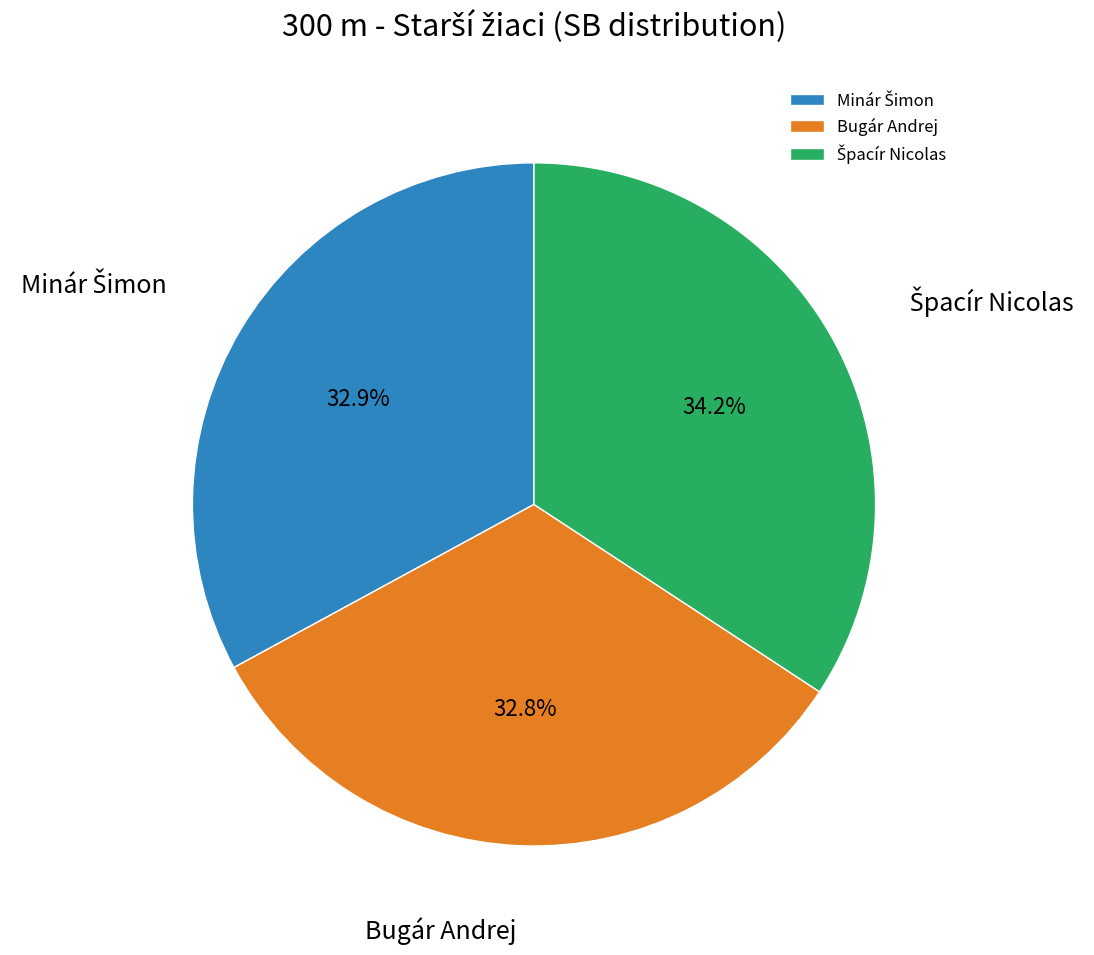

Is there a majority slice in this chart?

No